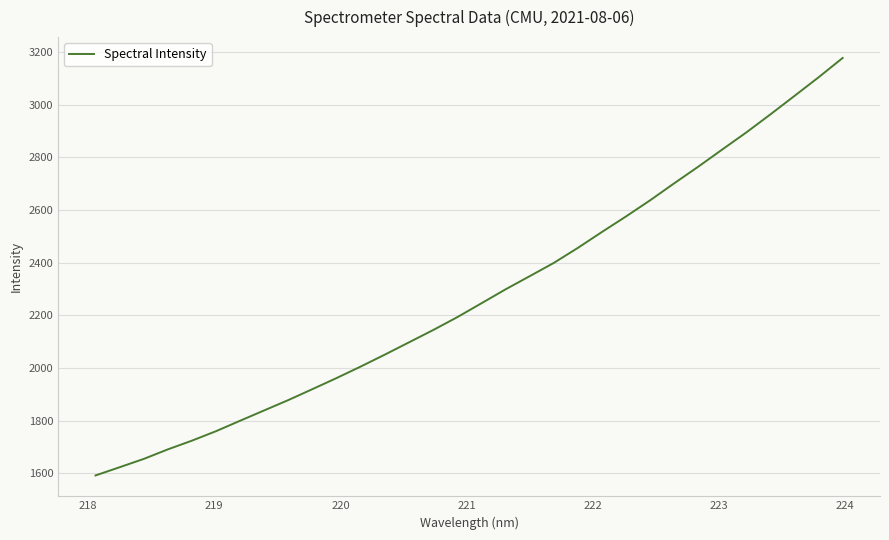

What is the difference between the maximum and minimum values?

1584.8